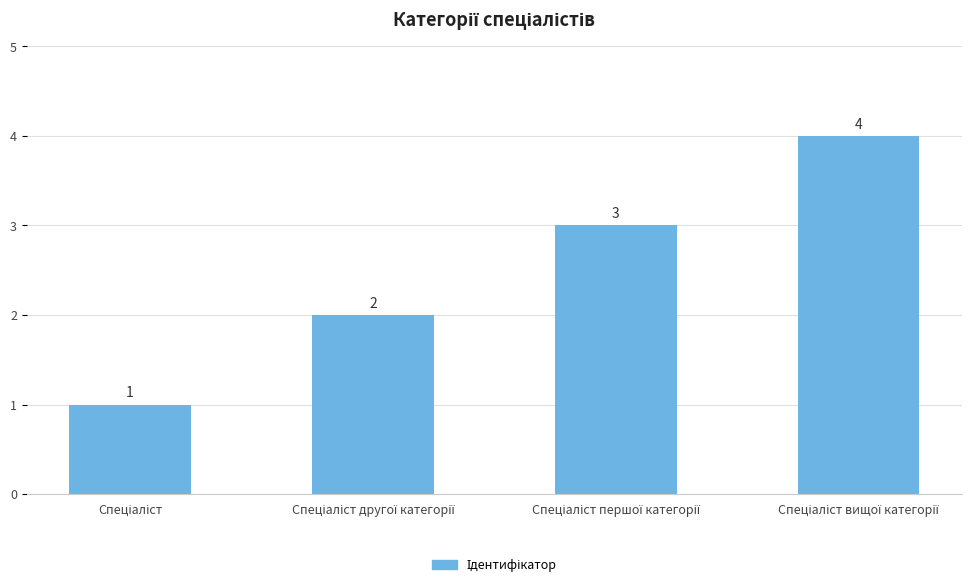

How many bars are there in total?

4